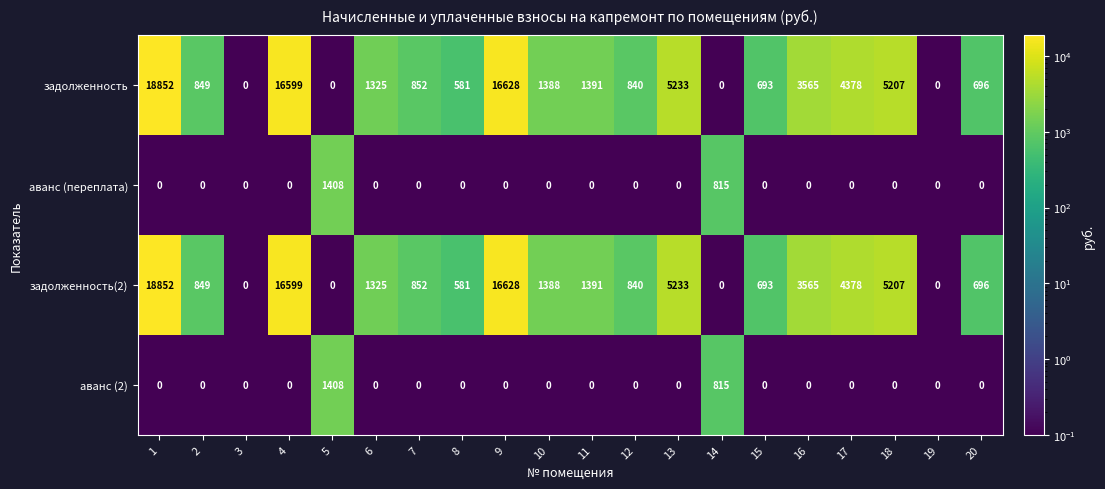

The аванс (переплата) series shows 0 at 11. True or false?

True